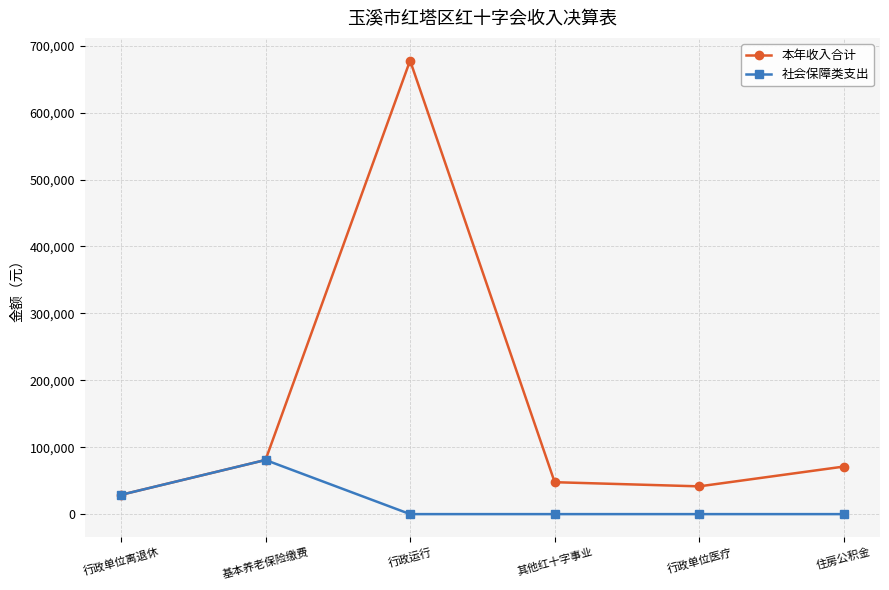

What is the average value of the 本年收入合计 series?

157979.1